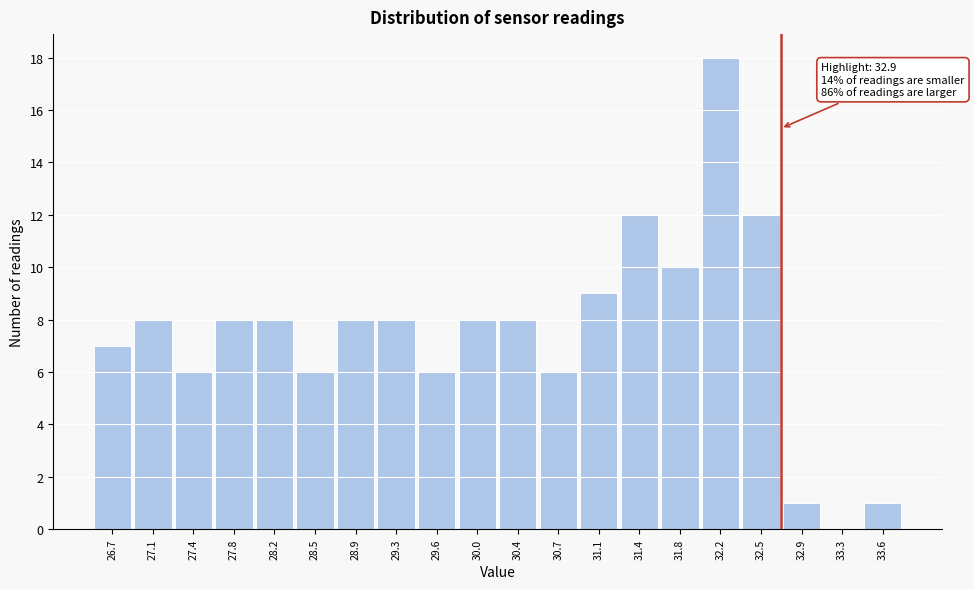

Reading left to right, extract all data points from this chart.

26.7=7	27.1=8	27.4=6	27.8=8	28.2=8	28.5=6	28.9=8	29.3=8	29.6=6	30.0=8	30.4=8	30.7=6	31.1=9	31.4=12	31.8=10	32.2=18	32.5=12	32.9=1	33.3=0	33.6=1